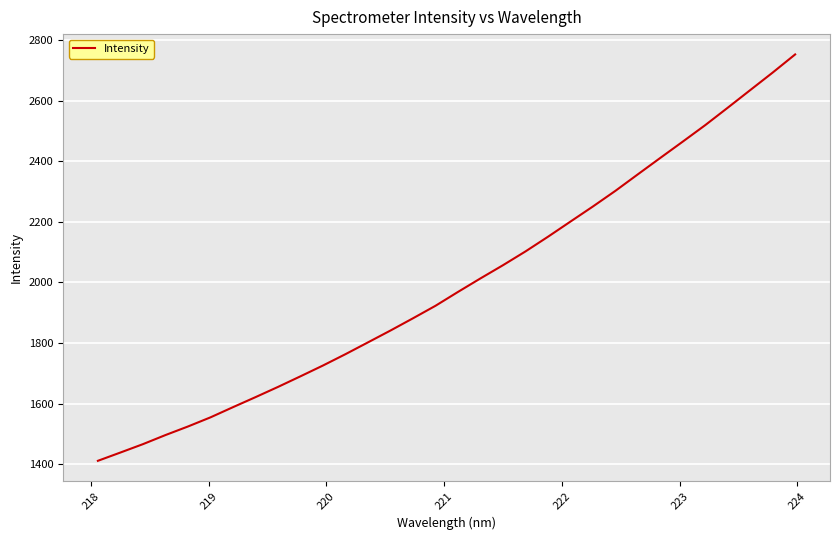

What is the greatest value displayed?

2752.7